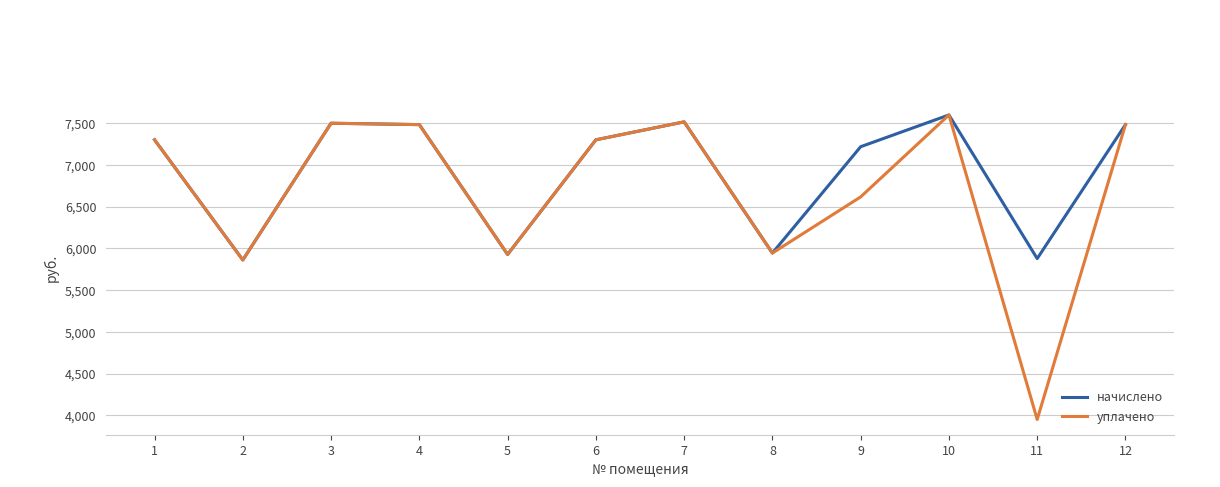

What is the difference between the maximum and minimum values in the начислено series?

1738.8